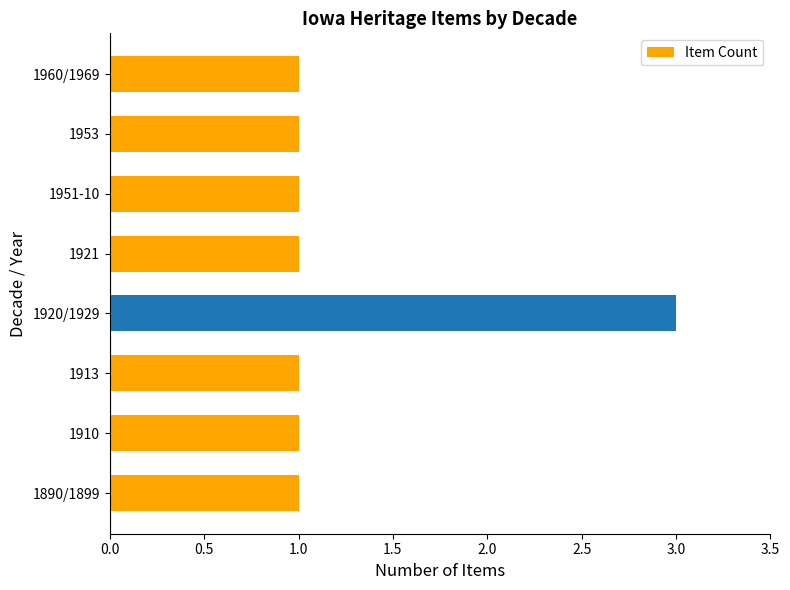

What is the smallest value displayed?

1